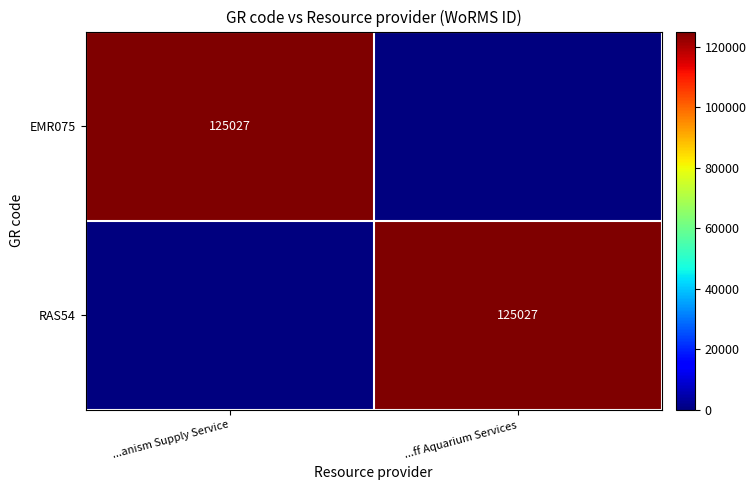

What is the total value across all series at ...ff Aquarium Services?

125027